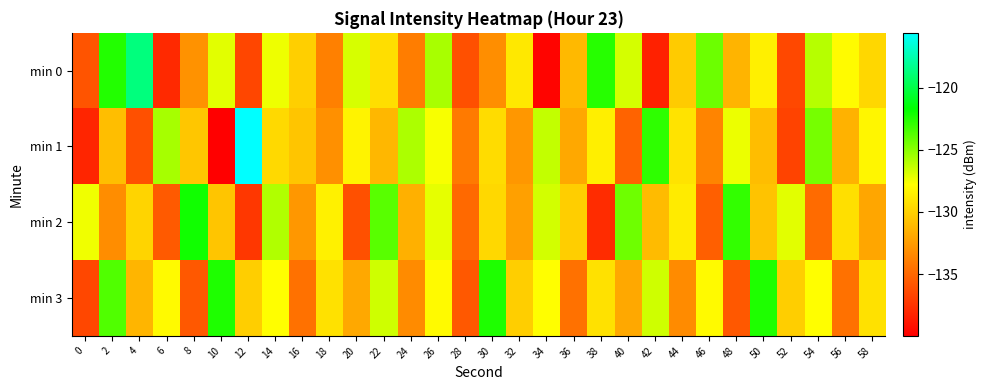

Which series changed the most between 14 and 48?

min 3